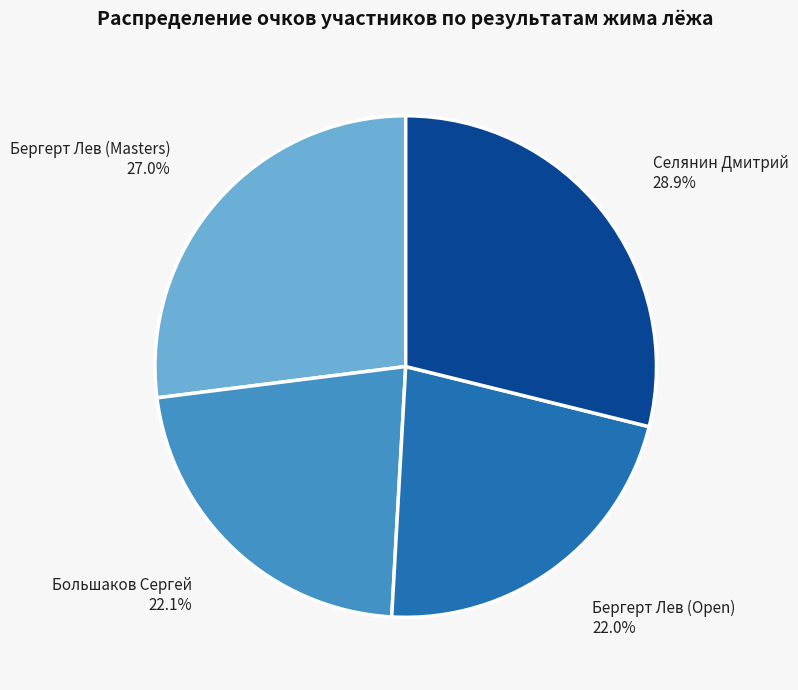

Is there any slice that represents more than half of the pie?

No